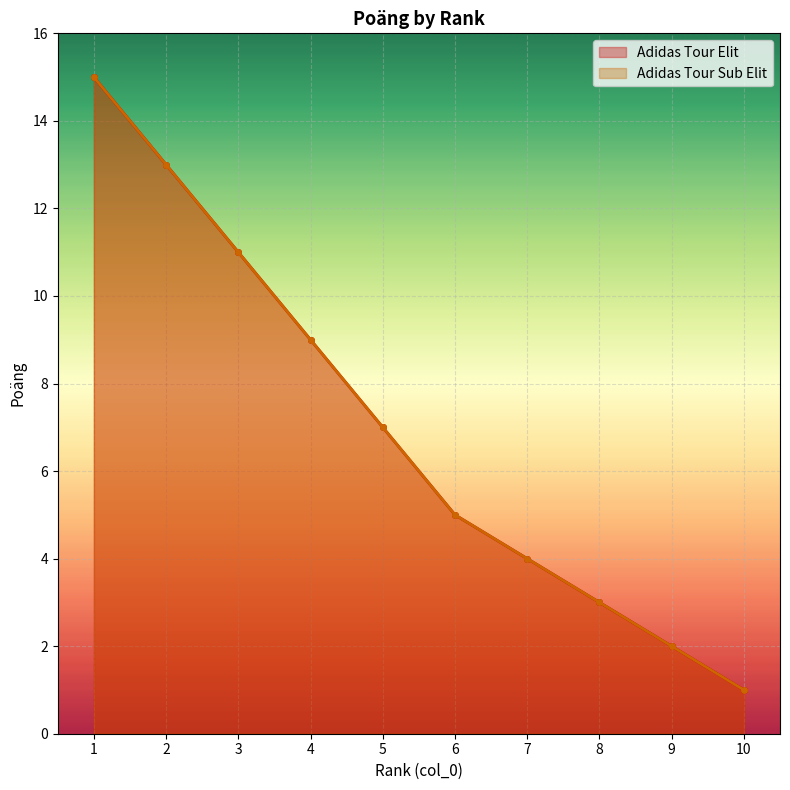

Does the chart display data point markers on the line(s)?

Yes